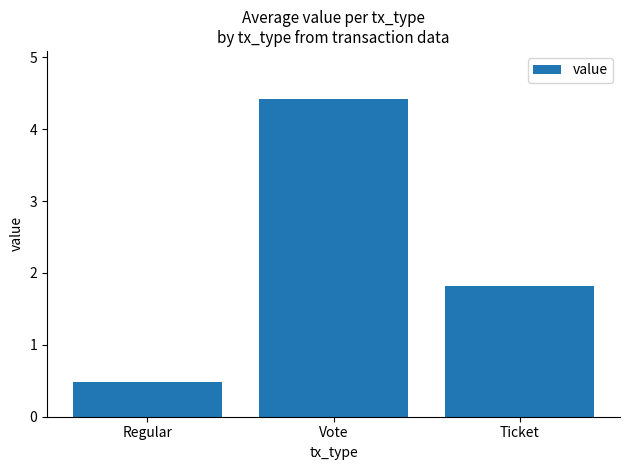

What is the label of the 3rd bar from the right?

Regular